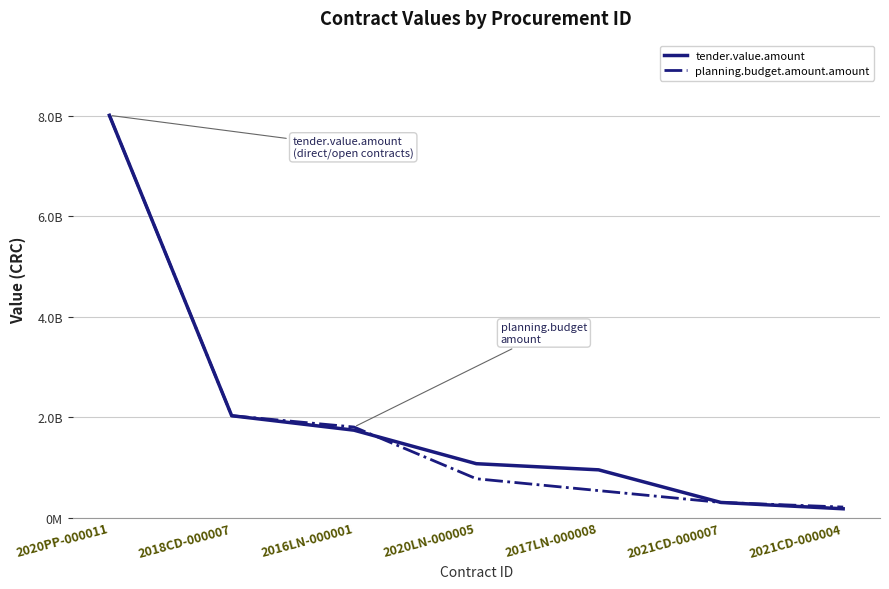

At which category is the sum across all series the highest?

2020PP-000011